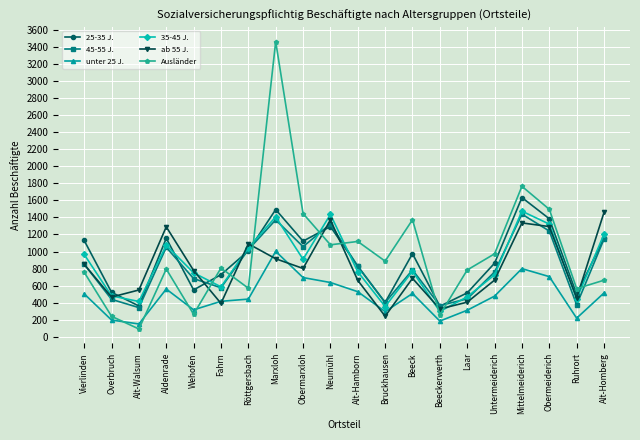

What is the sum of all unter 25 J. values?

9441